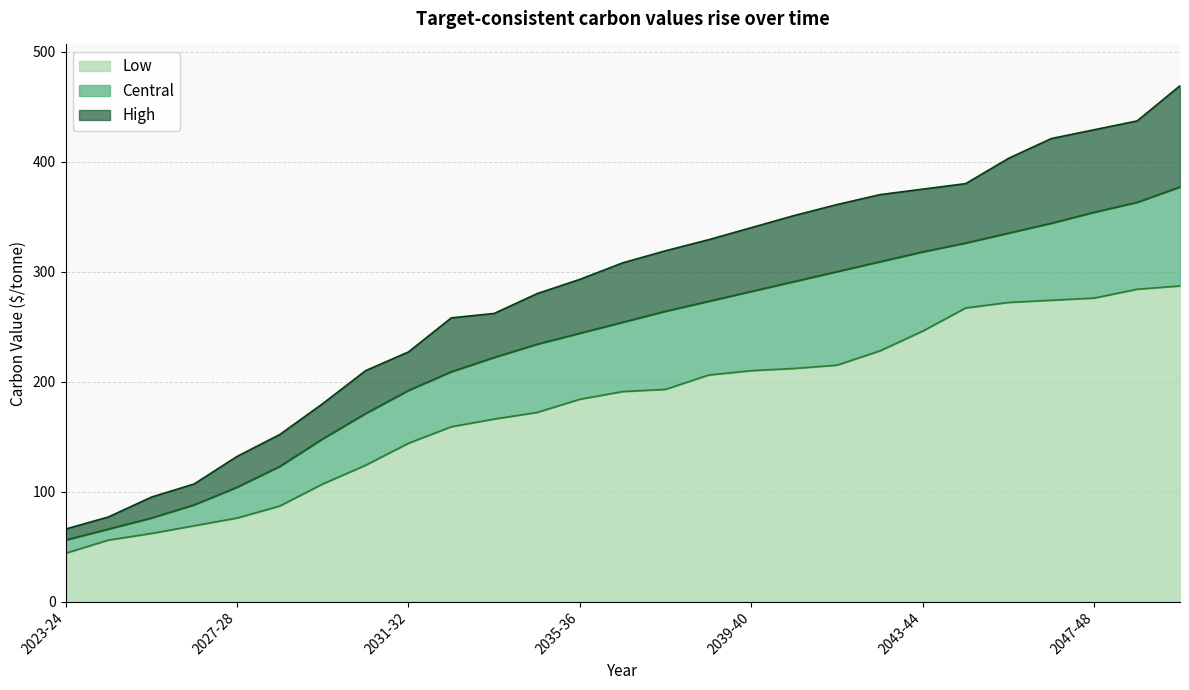

Reading right to left, extract all data points from this chart.

Low: 2049-50=287	2048-49=284	2047-48=276	2046-47=274	2045-46=272	2044-45=267	2043-44=246	2042-43=228	2041-42=215	2040-41=212	2039-40=210	2038-39=206	2037-38=193	2036-37=191	2035-36=184	2034-35=172	2033-34=166	2032-33=159	2031-32=144	2030-31=124	2029-30=107	2028-29=87	2027-28=76	2026-27=69	2025-26=62	2024-25=56	2023-24=44
Central: 2049-50=377	2048-49=363	2047-48=354	2046-47=344	2045-46=335	2044-45=326	2043-44=318	2042-43=309	2041-42=300	2040-41=291	2039-40=282	2038-39=273	2037-38=264	2036-37=254	2035-36=244	2034-35=234	2033-34=222	2032-33=209	2031-32=192	2030-31=171	2029-30=148	2028-29=123	2027-28=104	2026-27=88	2025-26=76	2024-25=66	2023-24=56
High: 2049-50=469	2048-49=437	2047-48=429	2046-47=421	2045-46=403	2044-45=380	2043-44=375	2042-43=370	2041-42=361	2040-41=351	2039-40=340	2038-39=329	2037-38=319	2036-37=308	2035-36=293	2034-35=280	2033-34=262	2032-33=258	2031-32=227	2030-31=210	2029-30=180	2028-29=152	2027-28=132	2026-27=107	2025-26=95	2024-25=77	2023-24=66